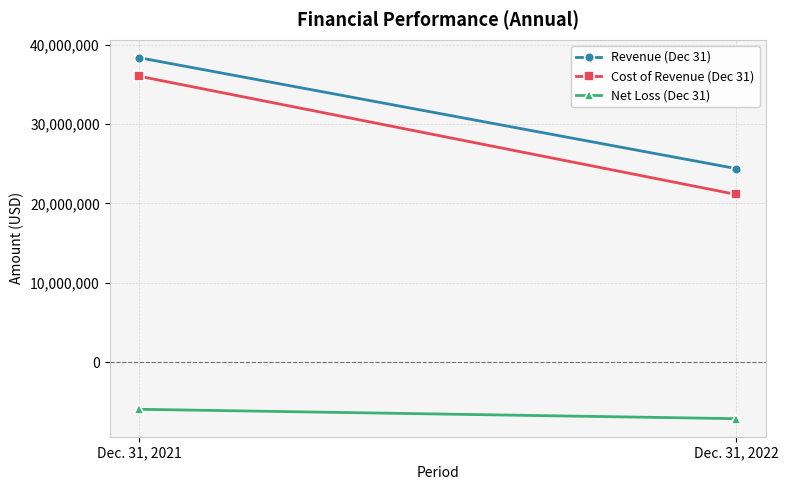

What is the average value of the Revenue (Dec 31) series?

31367824